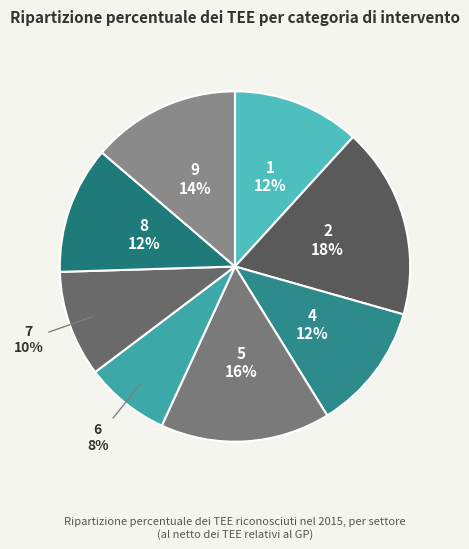

Combined, do 7 and 9 account for over 50%?

No